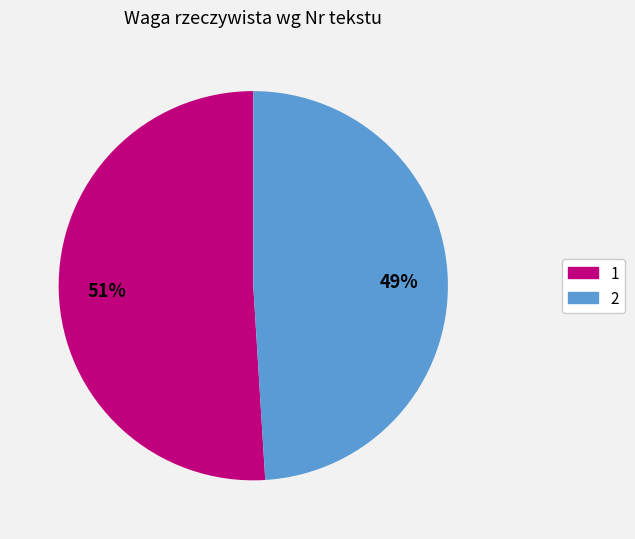

Is 2 the majority of the pie?

No